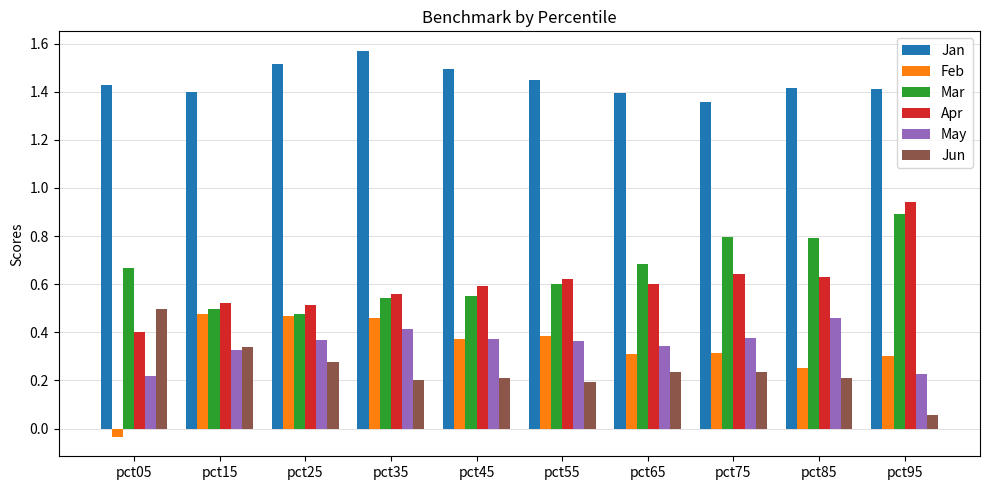

True or false: Mar has a value of 1.0 at pct55.

False